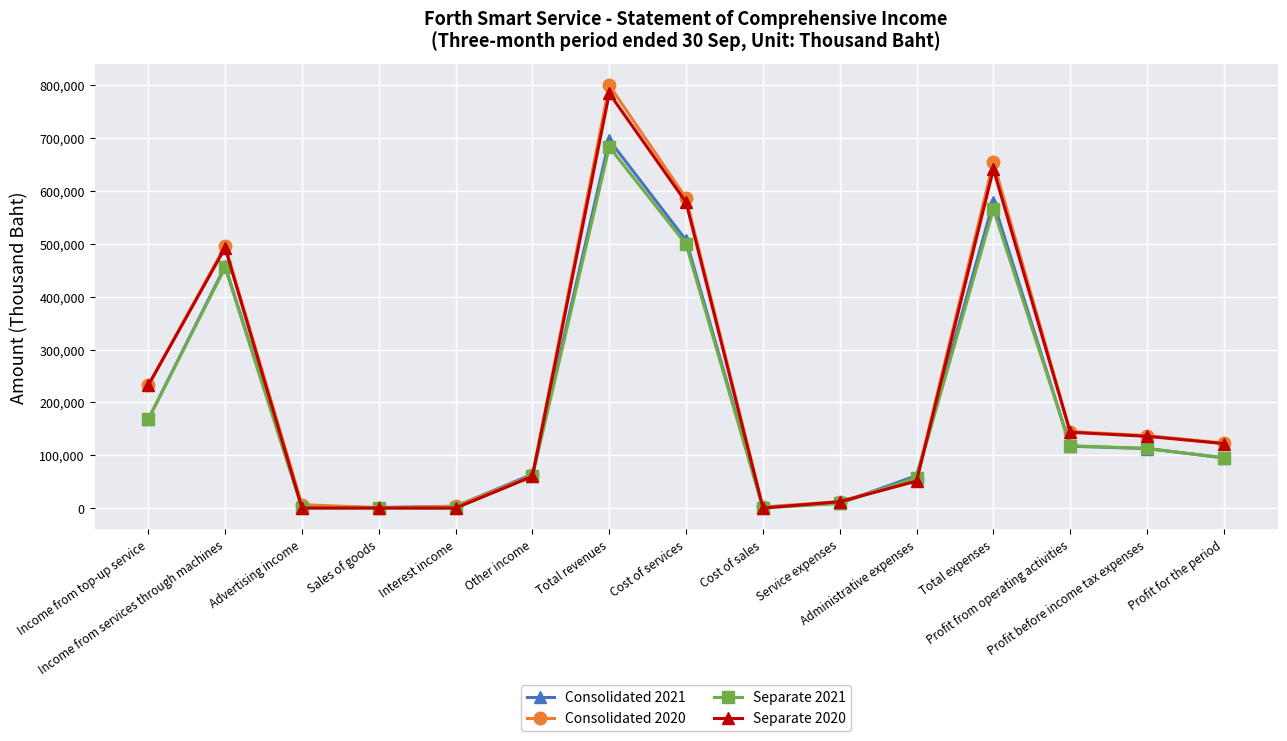

Does the chart have visible grid lines?

Yes